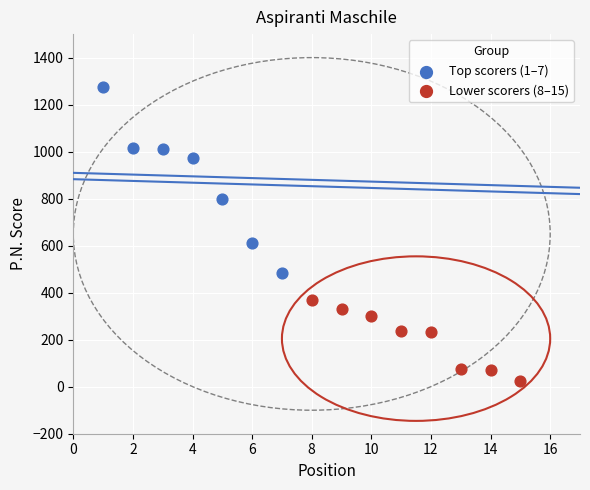

Which series contains the highest Y value?

Top scorers (1–7)